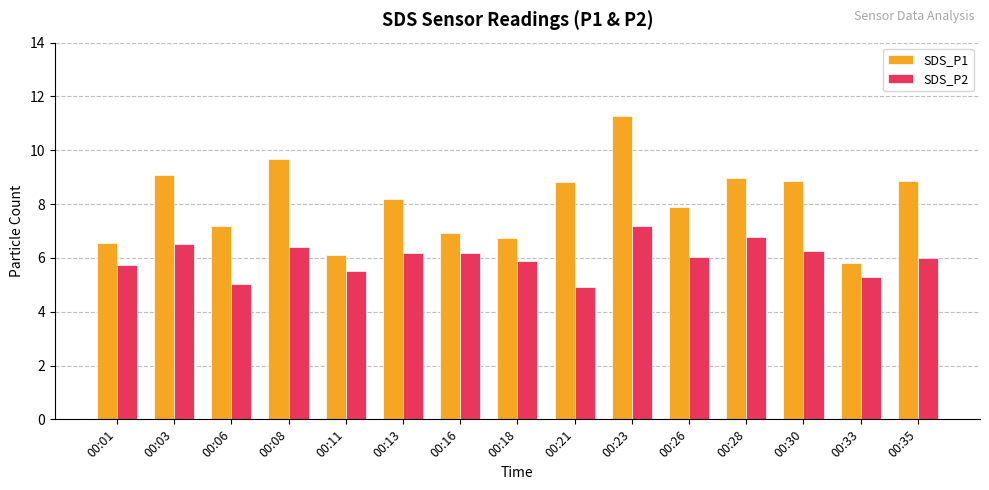

What is the spread (max minus min) of values at 00:21?

3.9